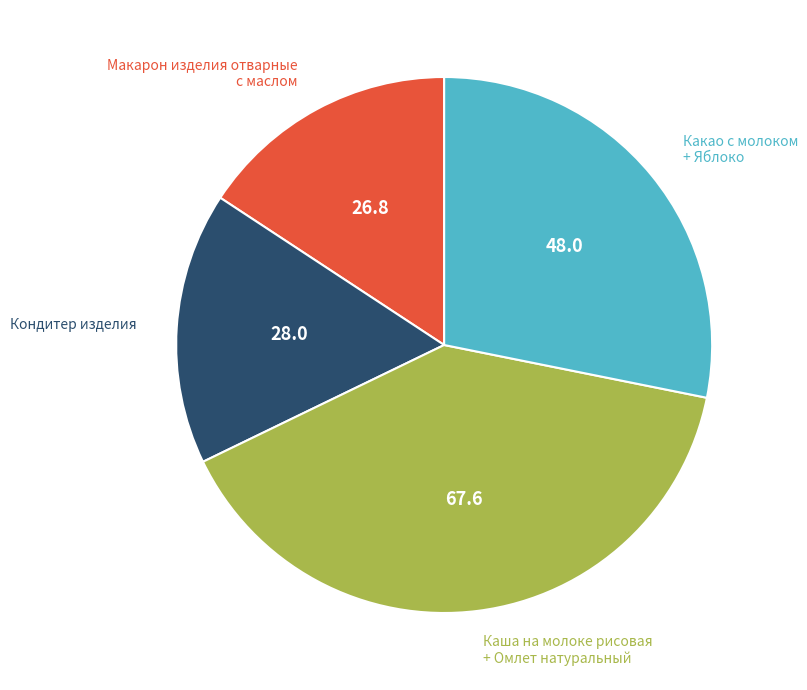

True or false: Каша на молоке рисовая + Омлет натуральный accounts for 40% of the total.

True